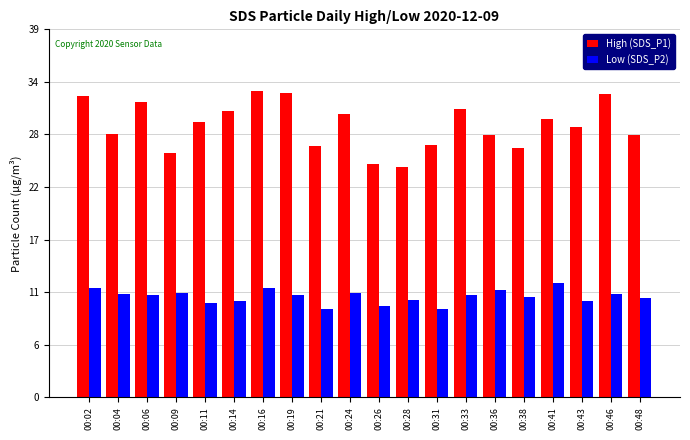

The Low (SDS_P2) series shows 5.8 at 00:33. True or false?

False